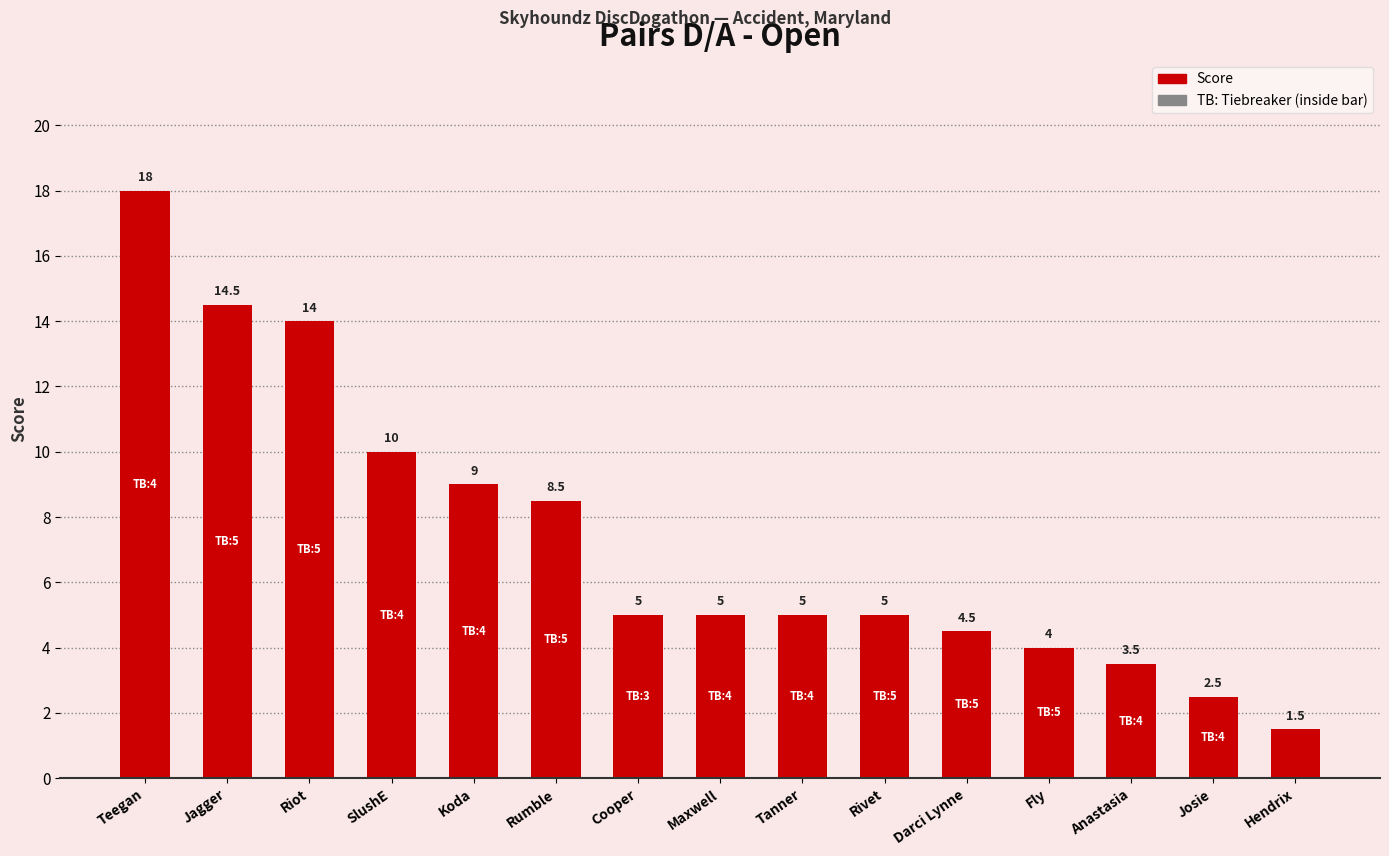

Reading left to right, list all the values displayed in this chart.

Teegan=18.0	Jagger=14.5	Riot=14.0	SlushE=10.0	Koda=9.0	Rumble=8.5	Cooper=5.0	Maxwell=5.0	Tanner=5.0	Rivet=5.0	Darci Lynne=4.5	Fly=4.0	Anastasia=3.5	Josie=2.5	Hendrix=1.5